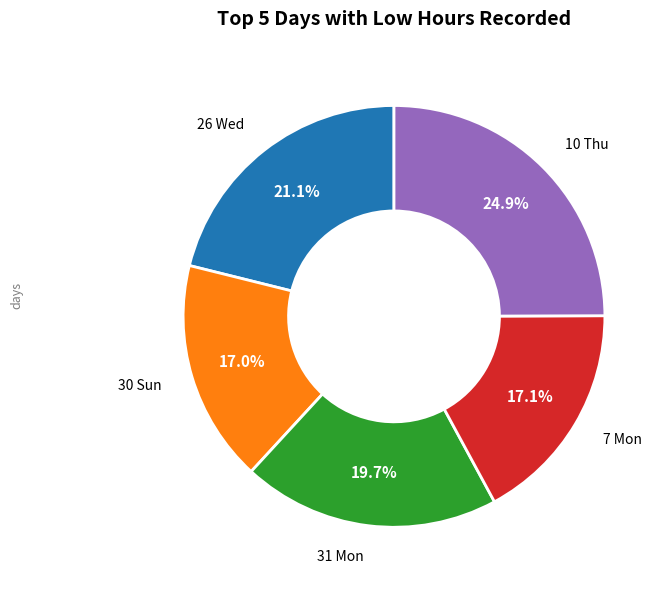

Does any single category account for the majority?

No